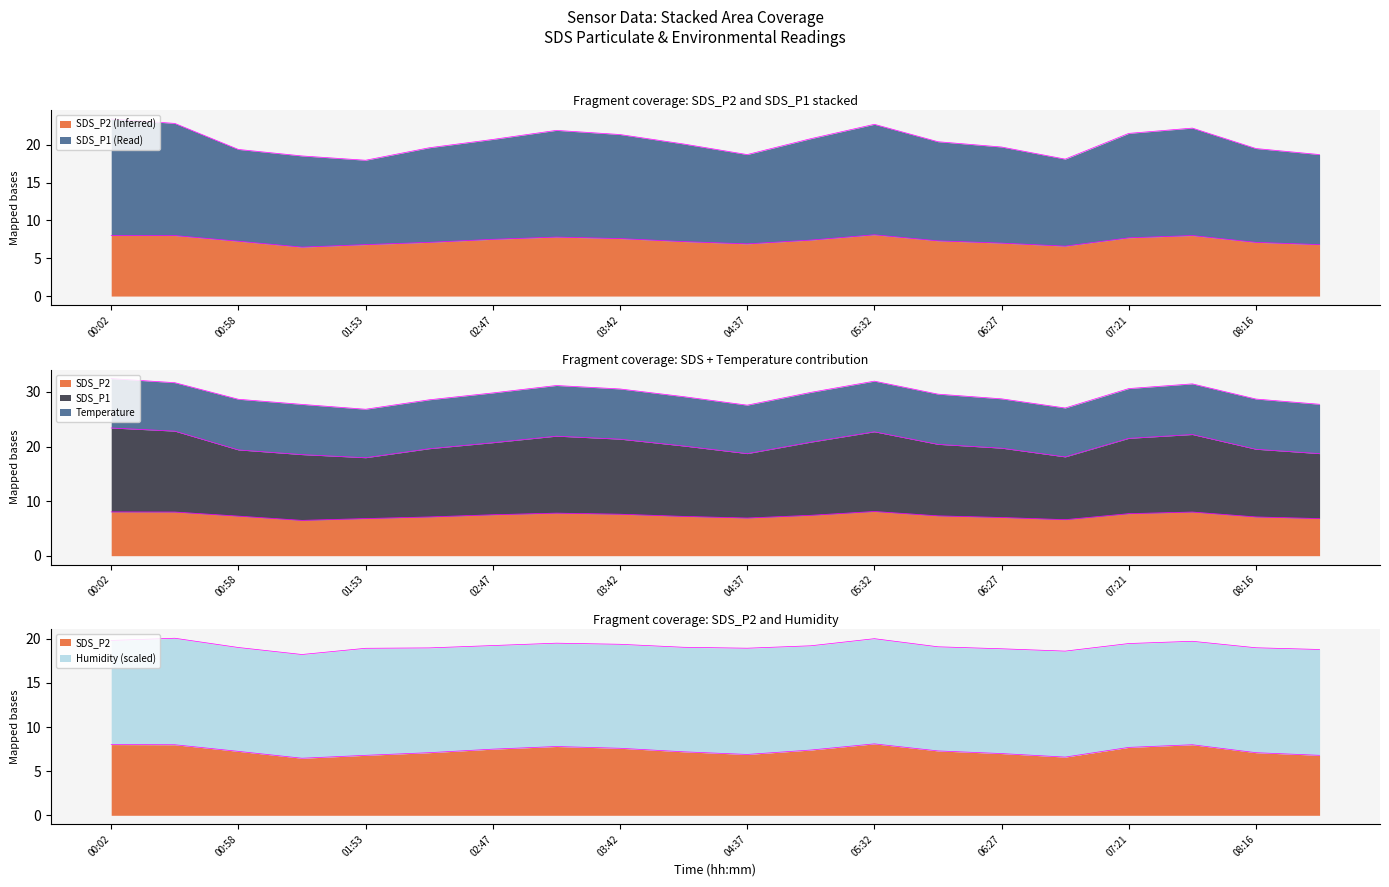

What is the difference between the highest and lowest values at 05:59?

13.1